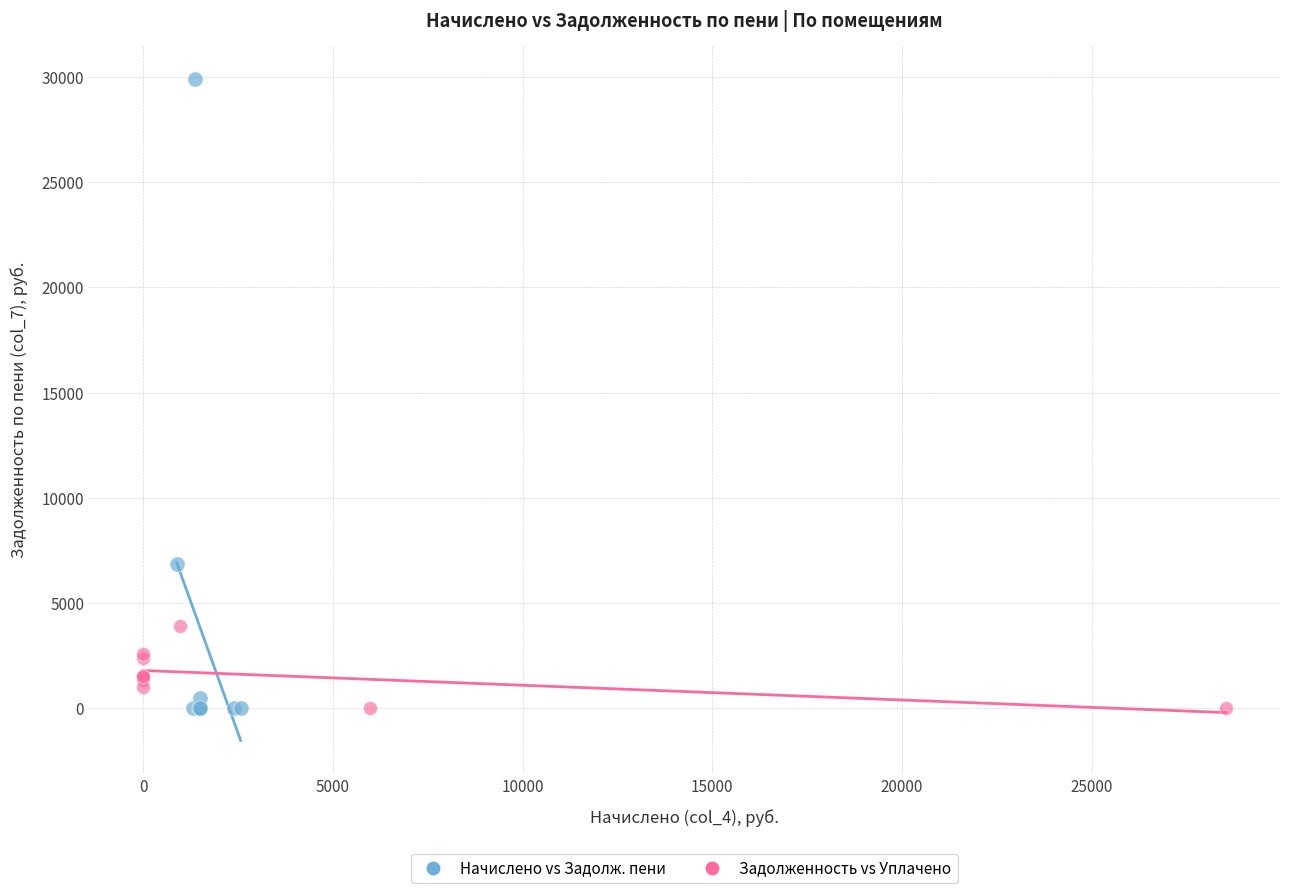

What are all the series names shown in the legend?

Начислено vs Задолж. пени, Задолженность vs Уплачено